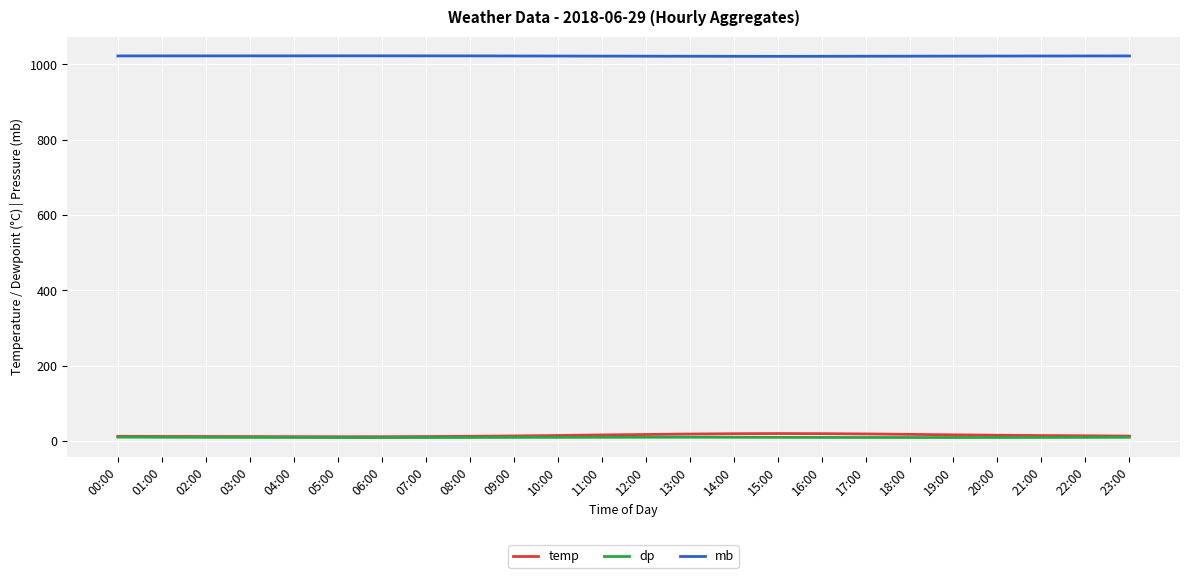

Which series has the largest total across all categories?

mb